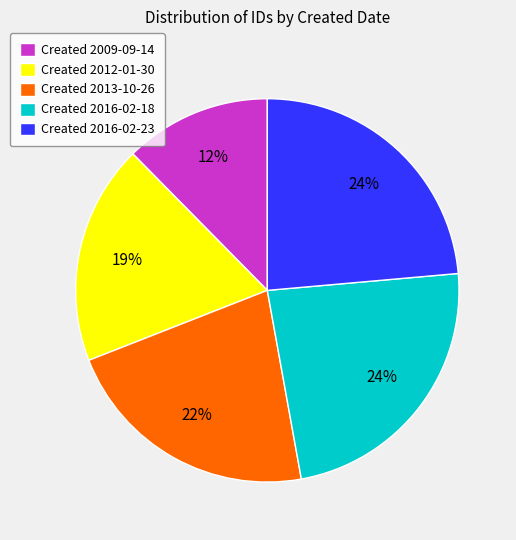

To the nearest percent, what is the average slice percentage?

20%